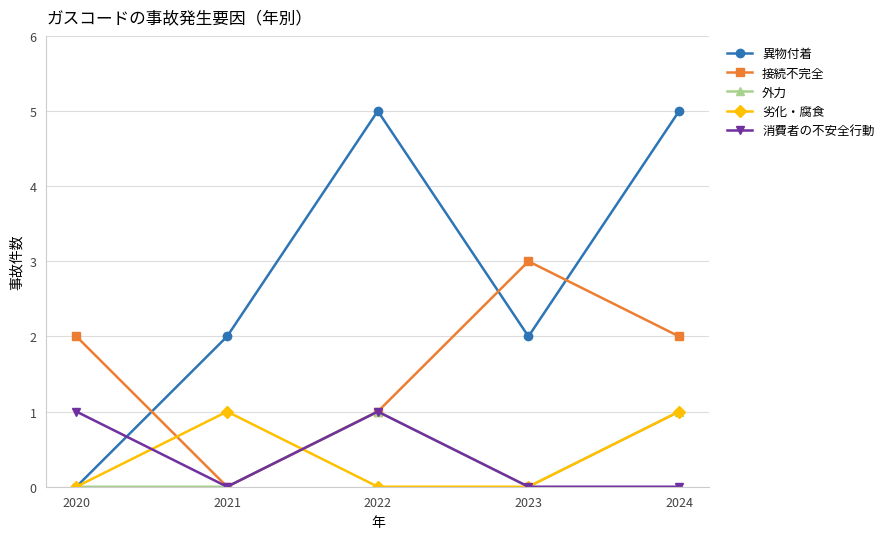

Reading right to left, list all the values displayed in this chart.

異物付着: 2024=5	2023=2	2022=5	2021=2	2020=0
接続不完全: 2024=2	2023=3	2022=1	2021=0	2020=2
外力: 2024=1	2023=0	2022=1	2021=0	2020=0
劣化・腐食: 2024=1	2023=0	2022=0	2021=1	2020=0
消費者の不安全行動: 2024=0	2023=0	2022=1	2021=0	2020=1